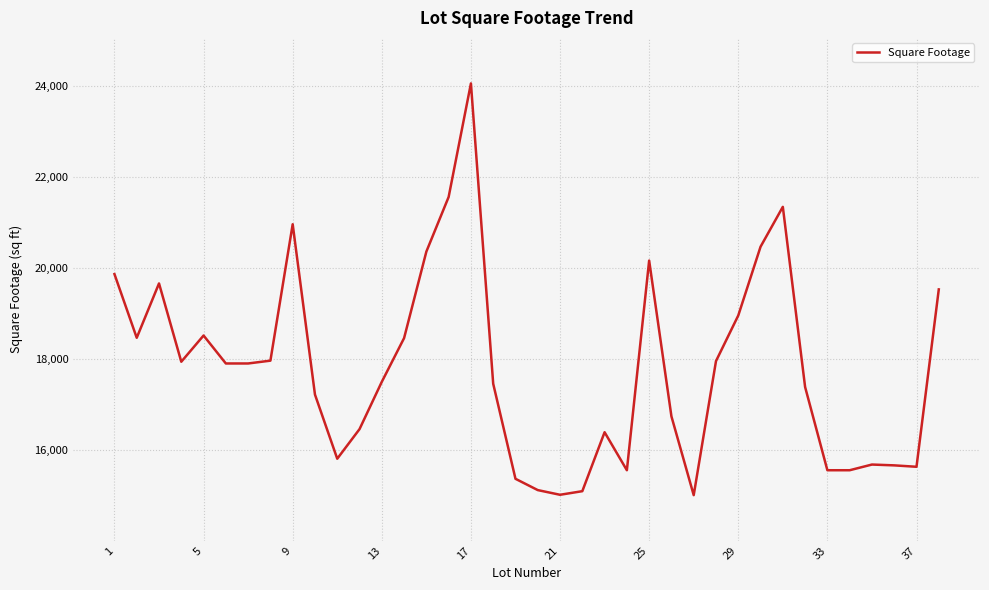

Is this an area chart (filled region under the line)?

No